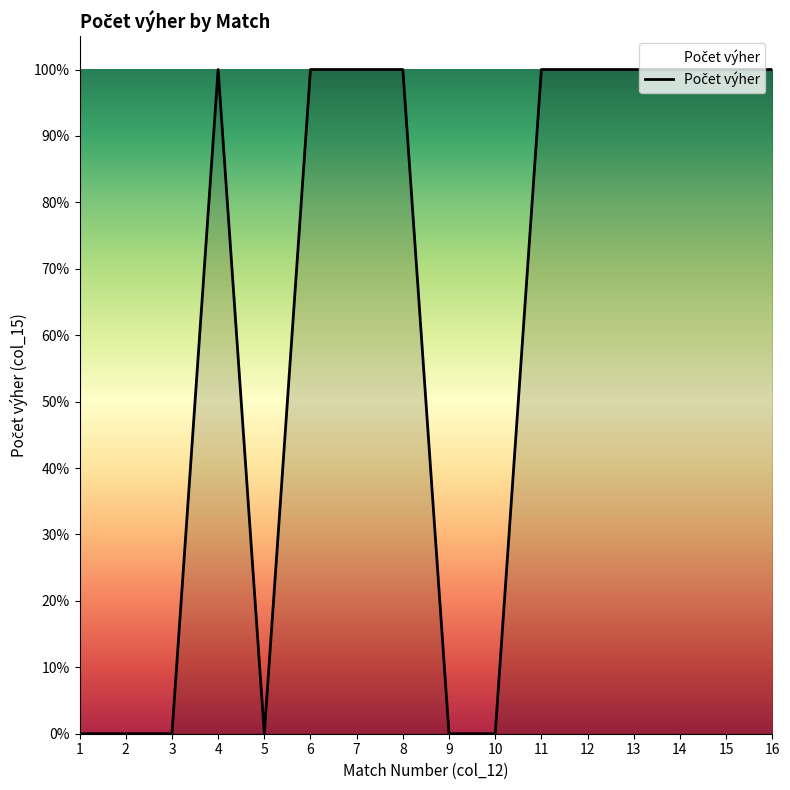

Where is the data nearest to the value 0?

1